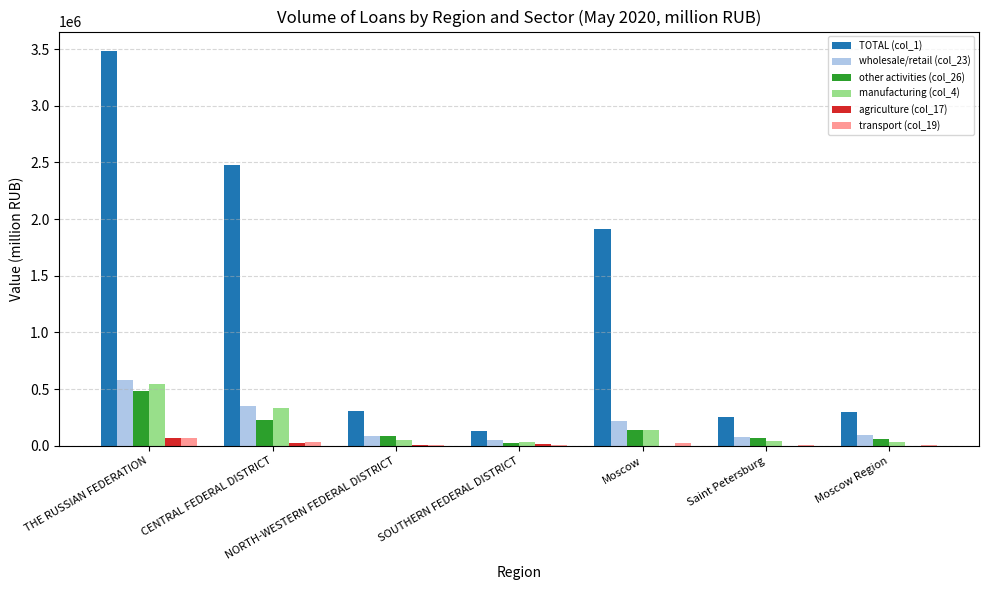

At which category is the sum across all series the highest?

THE RUSSIAN FEDERATION